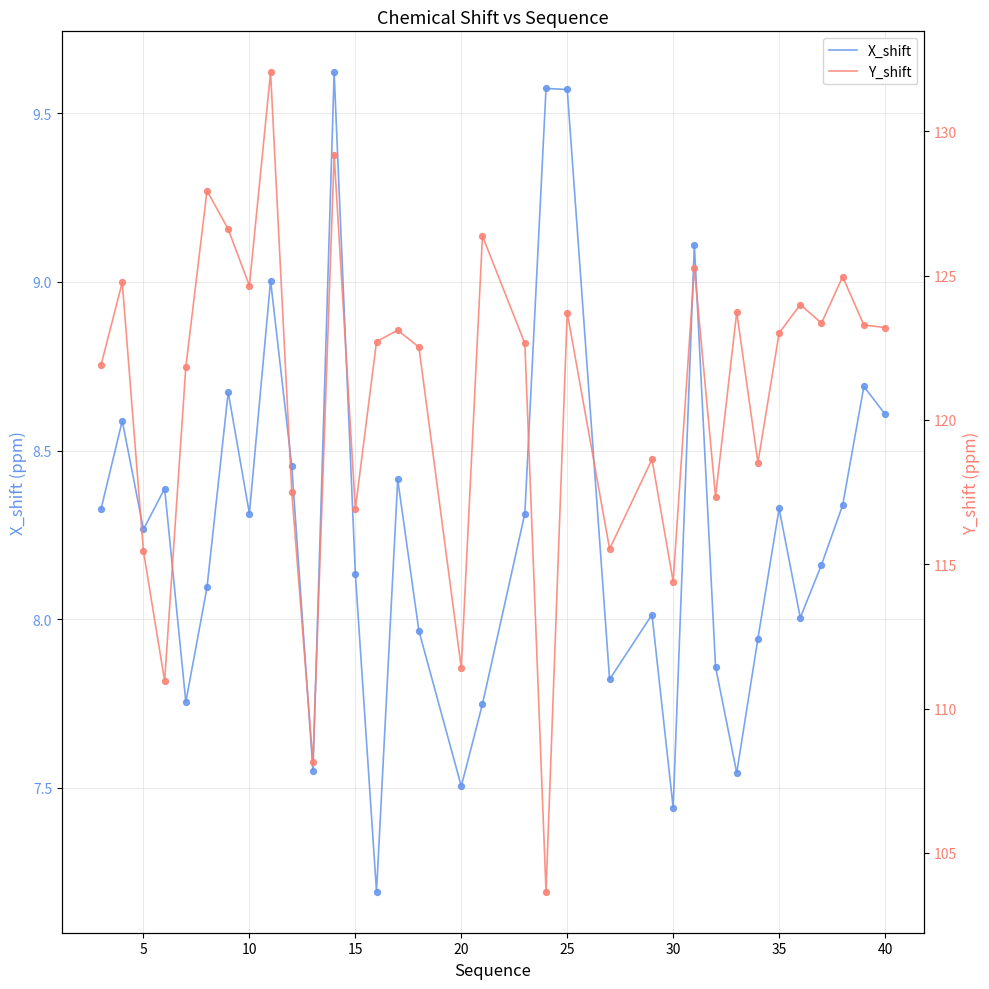

Which series contains the lowest Y value?

X_shift